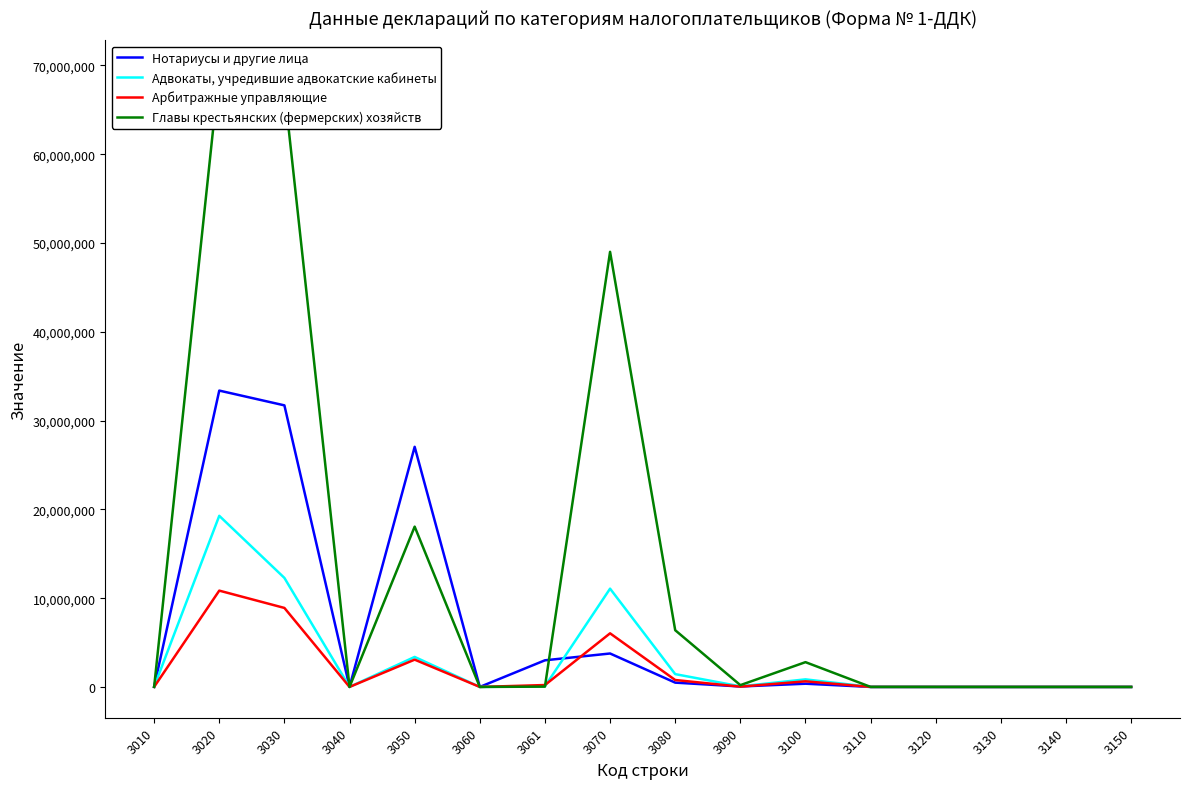

Which series has the widest spread of values?

Главы крестьянских (фермерских) хозяйств